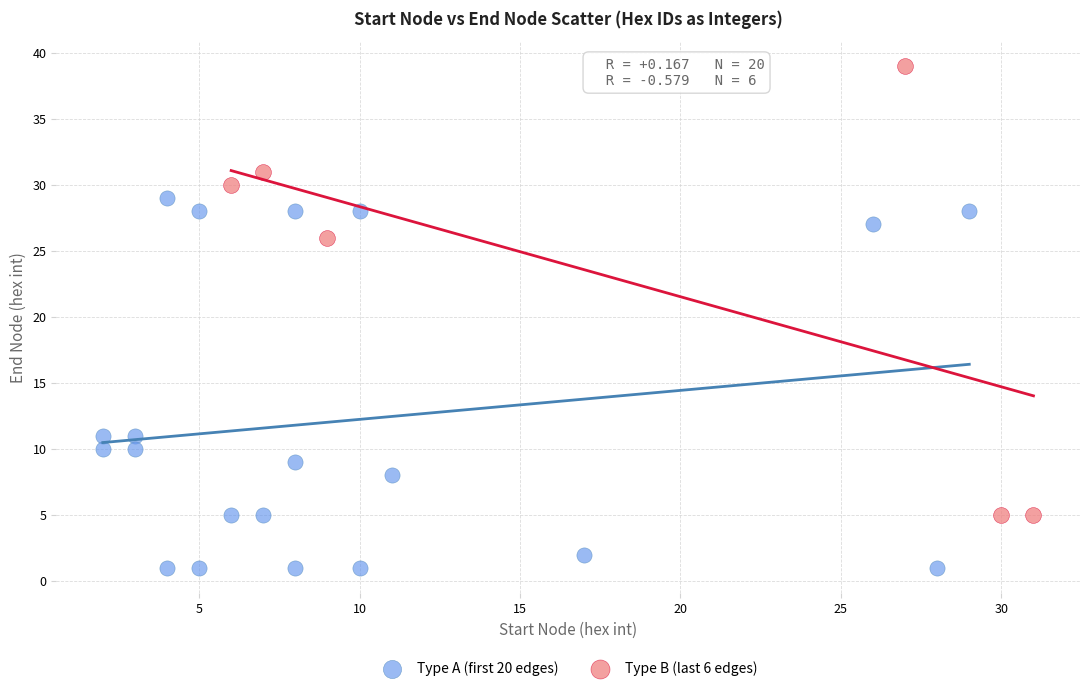

Which series has the widest spread of Y values?

Type B (last 6 edges)